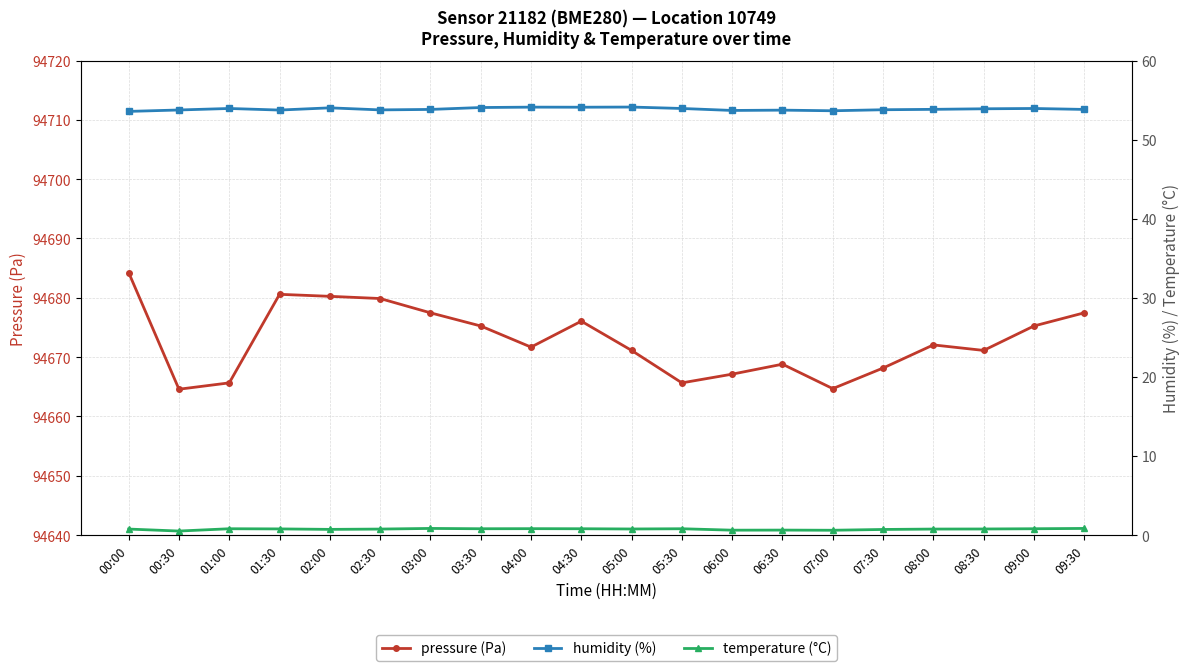

Is it true that pressure (Pa) equals 94668.8 at 06:30?

True